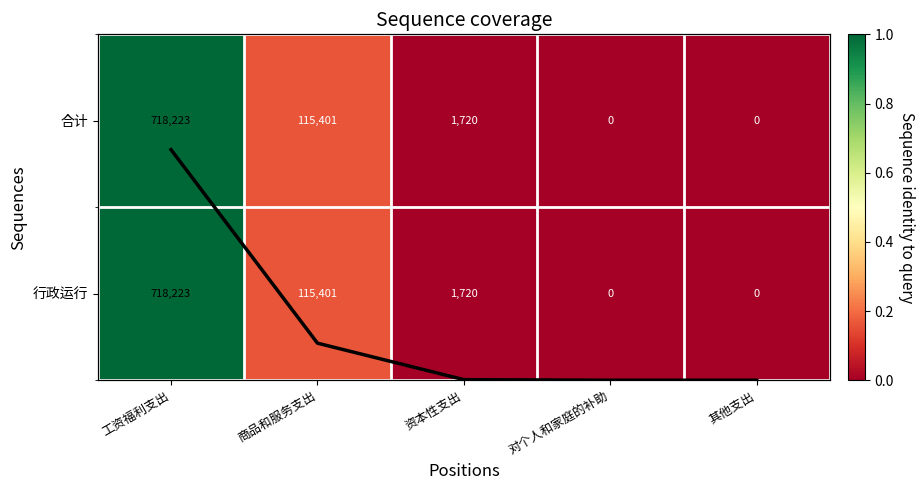

Which category has the lowest value across all series?

对个人和家庭的补助